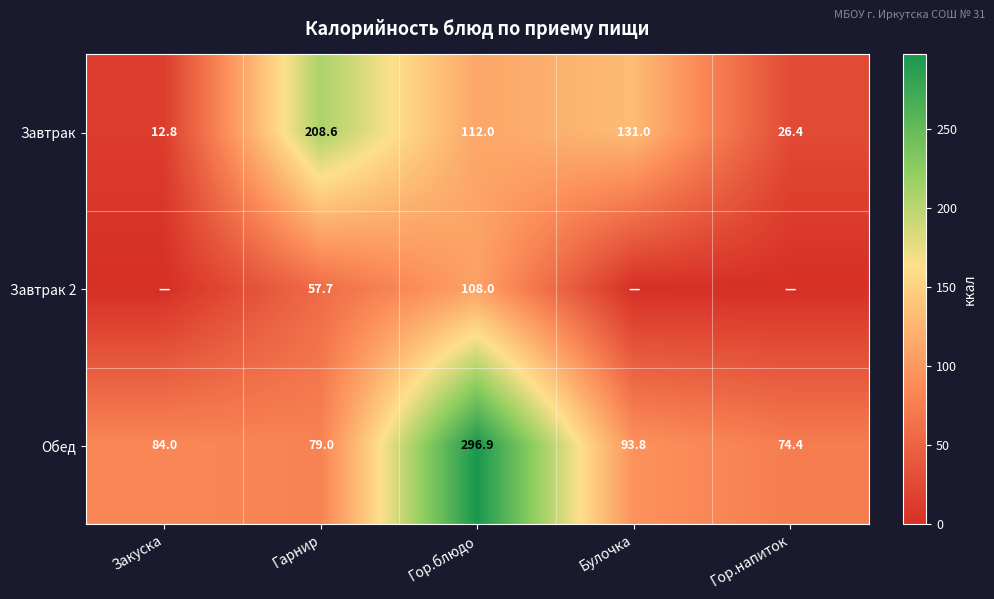

What is the sum of all Обед values?

628.1